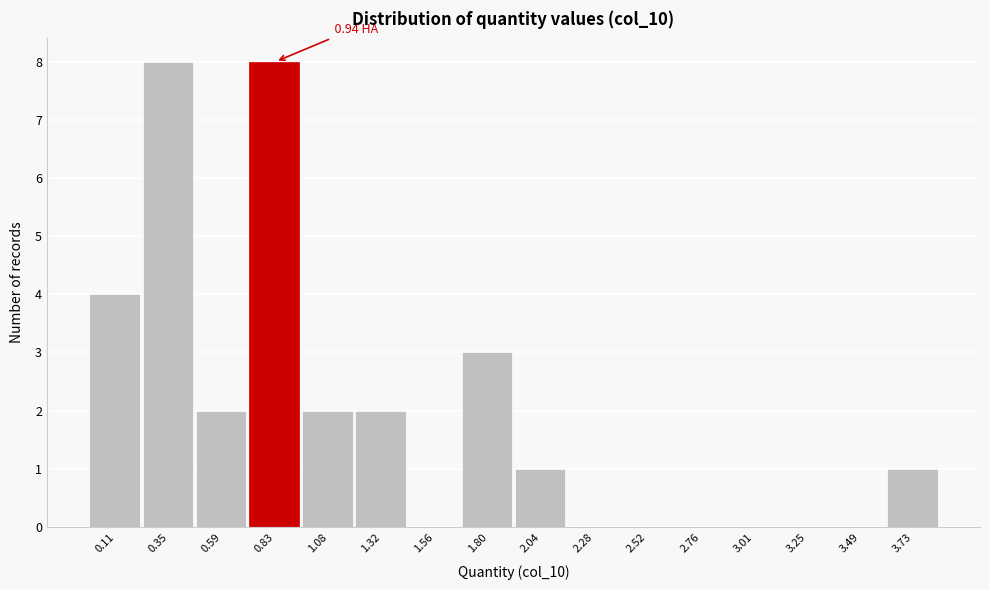

Which has a higher value, 0.35 or 1.08?

0.35